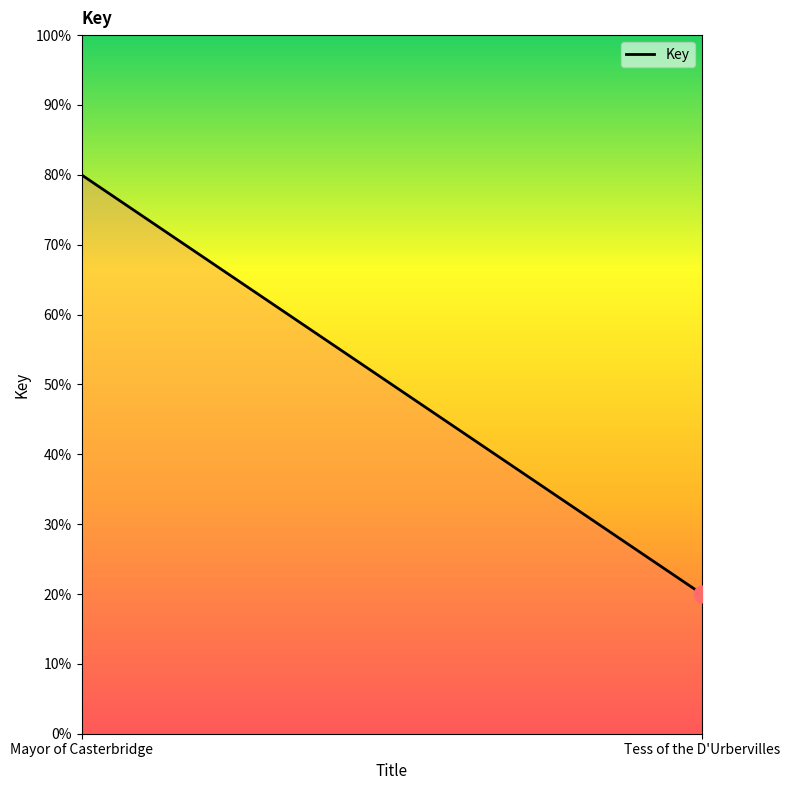

What is the ratio of the value at Tess of the D'Urbervilles to the value at Mayor of Casterbridge?

0.2